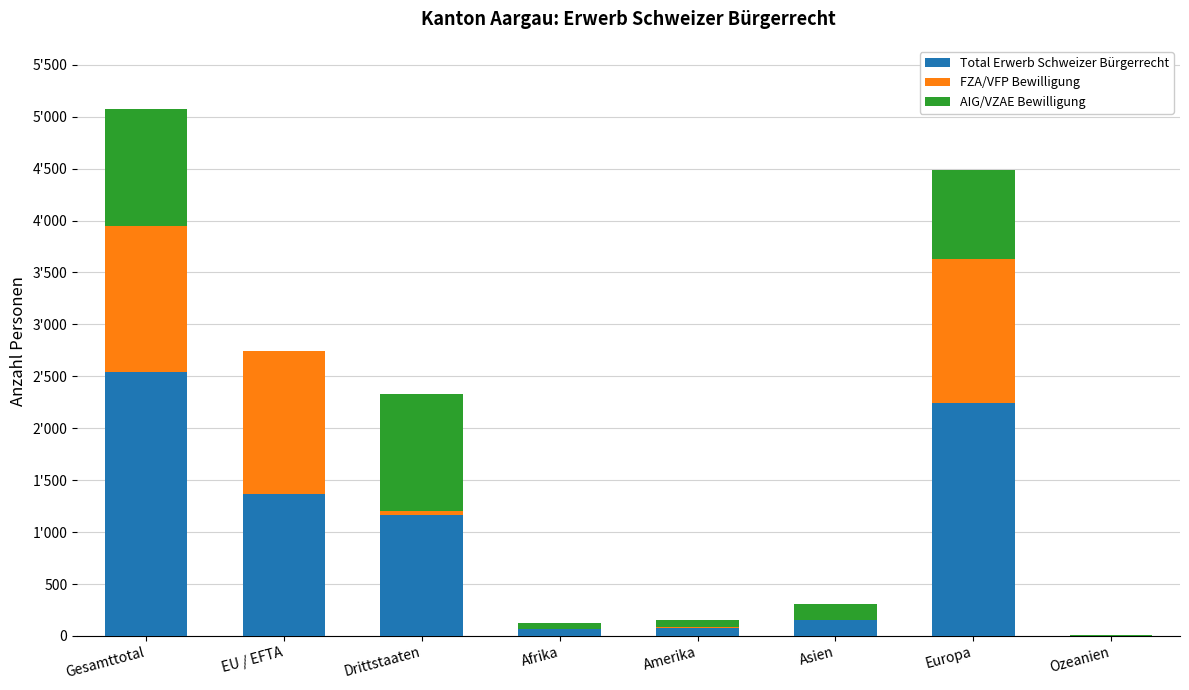

What are all the series names shown in the legend?

Total Erwerb Schweizer Bürgerrecht, FZA/VFP Bewilligung, AIG/VZAE Bewilligung